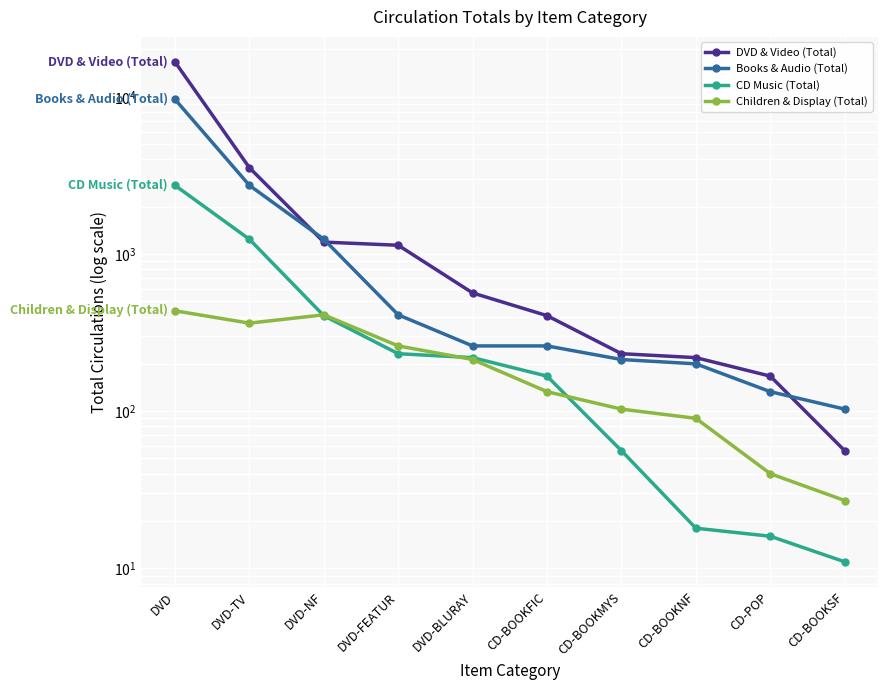

What position from the right is CD-BOOKFIC?

5